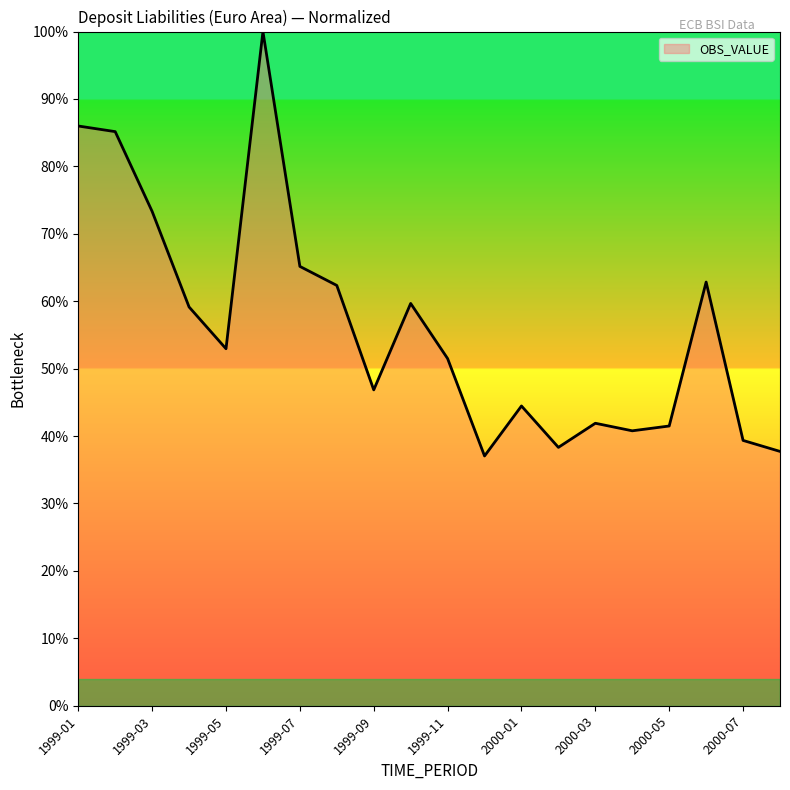

What is the sum of all values?

1126.0